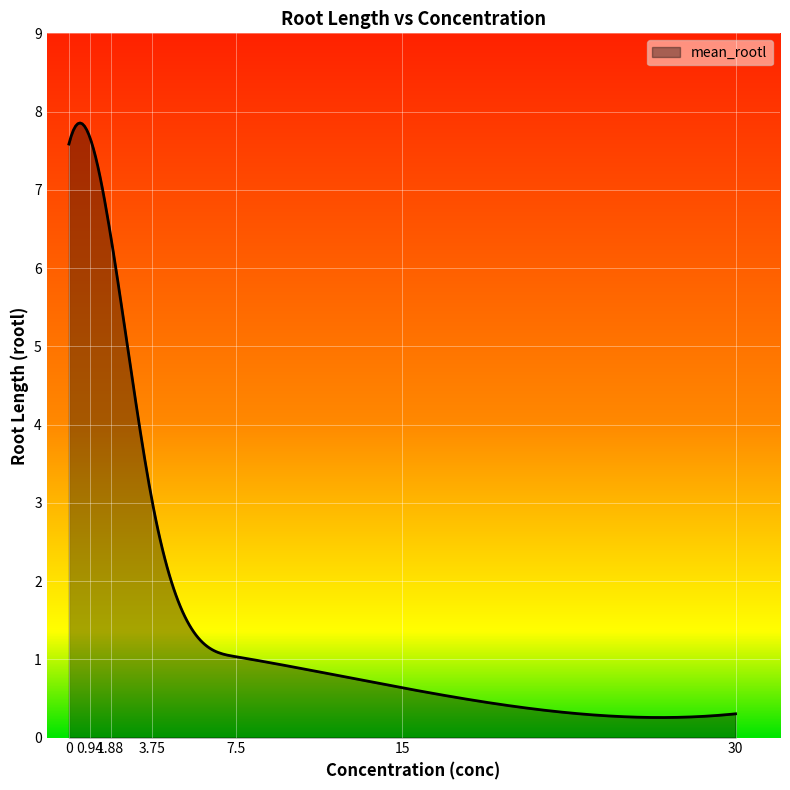

What is the difference between the maximum and minimum values?

7.6